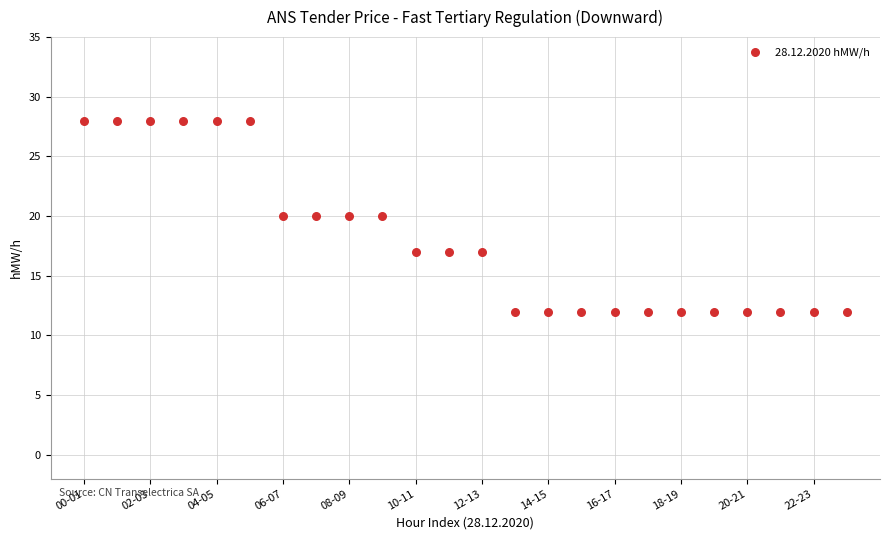

What is the range of Y values (max minus min)?

16